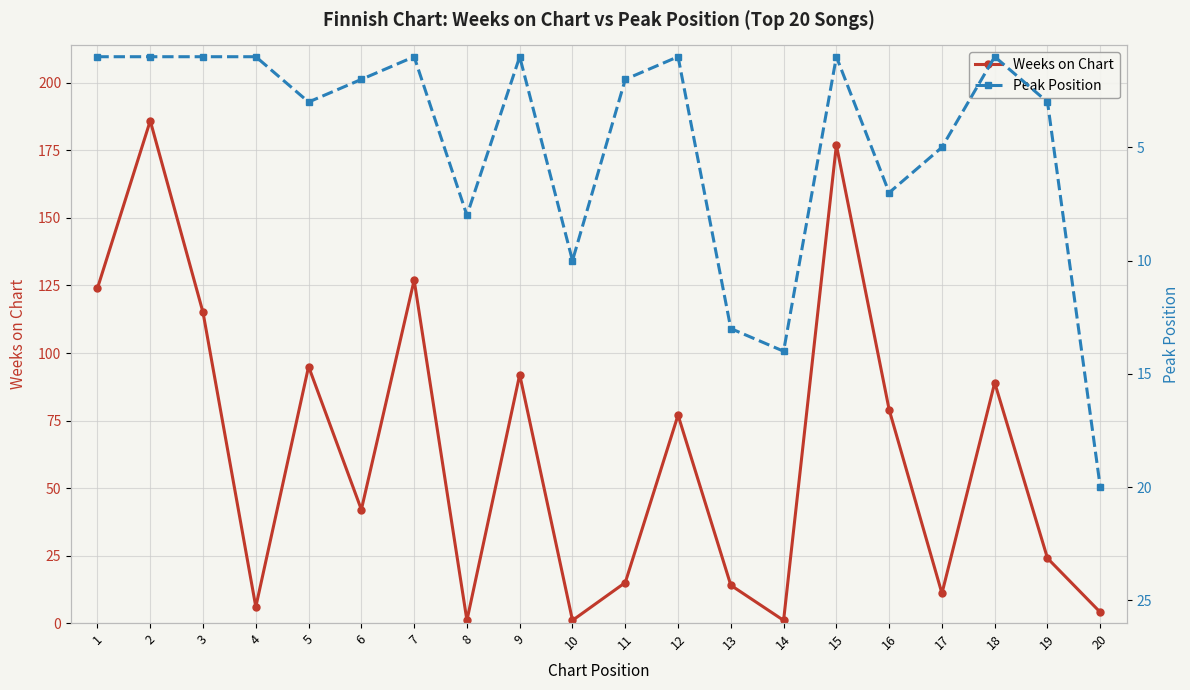

Which label corresponds to the smallest value in the chart?

8